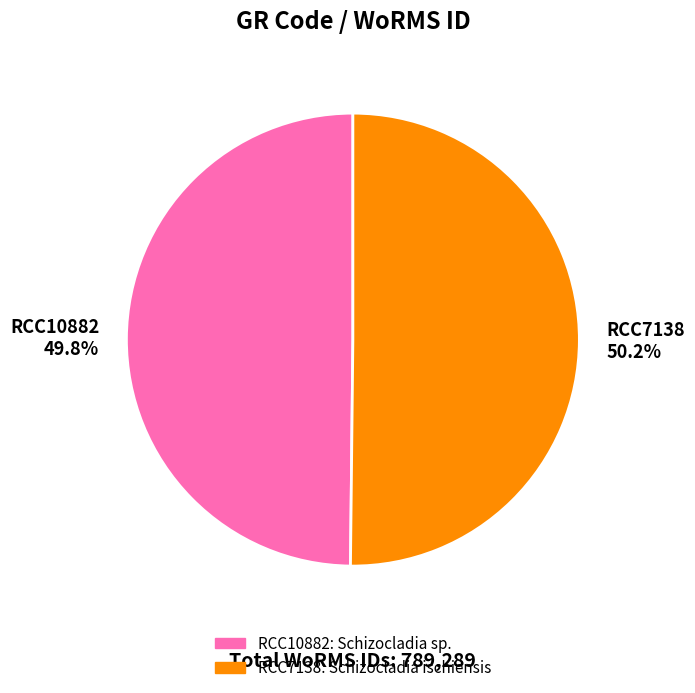

What is the total percentage of RCC7138 and RCC10882?

100.0%